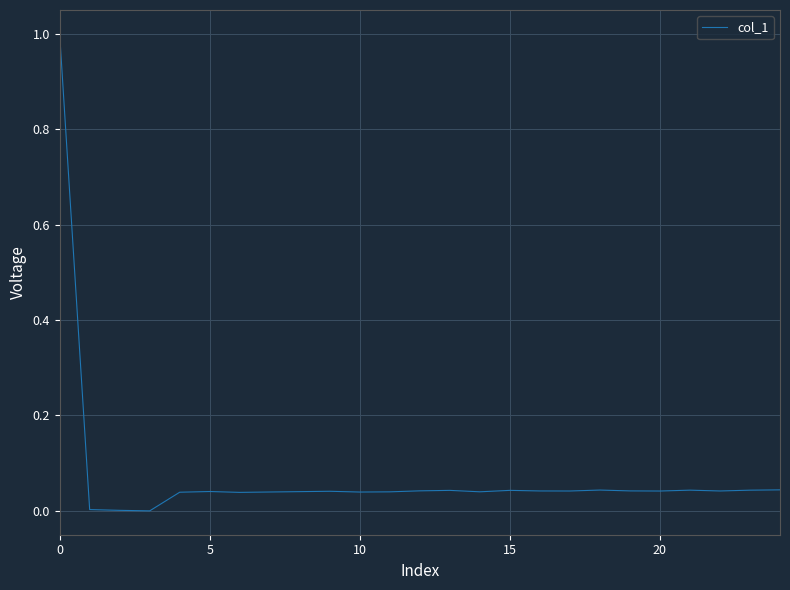

What is the difference between the maximum and minimum values?

1.0